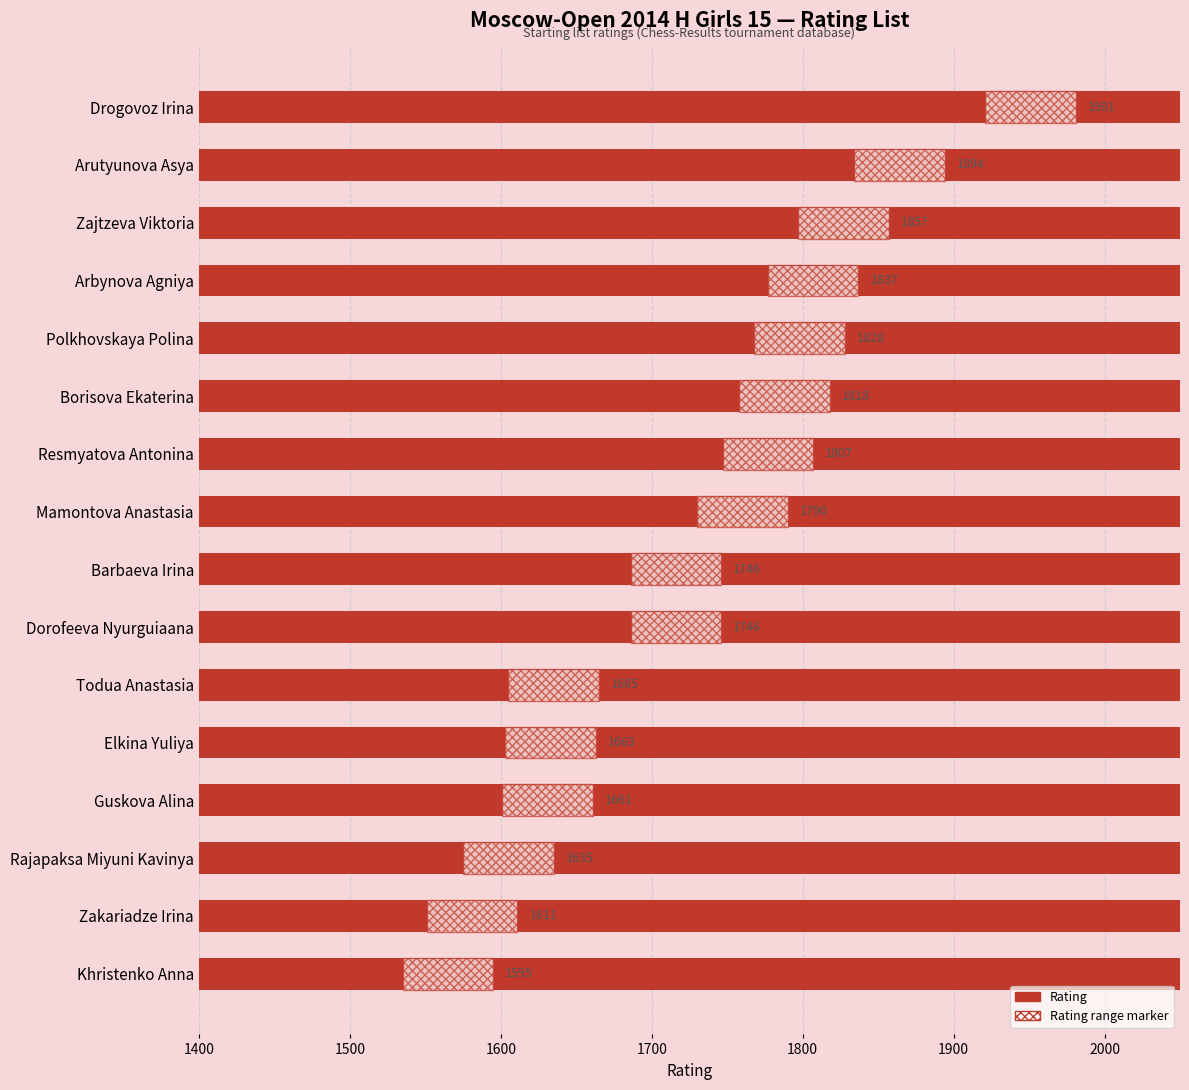

Approximately how many times larger is the value at Resmyatova Antonina compared to Zajtzeva Viktoria?

1.0